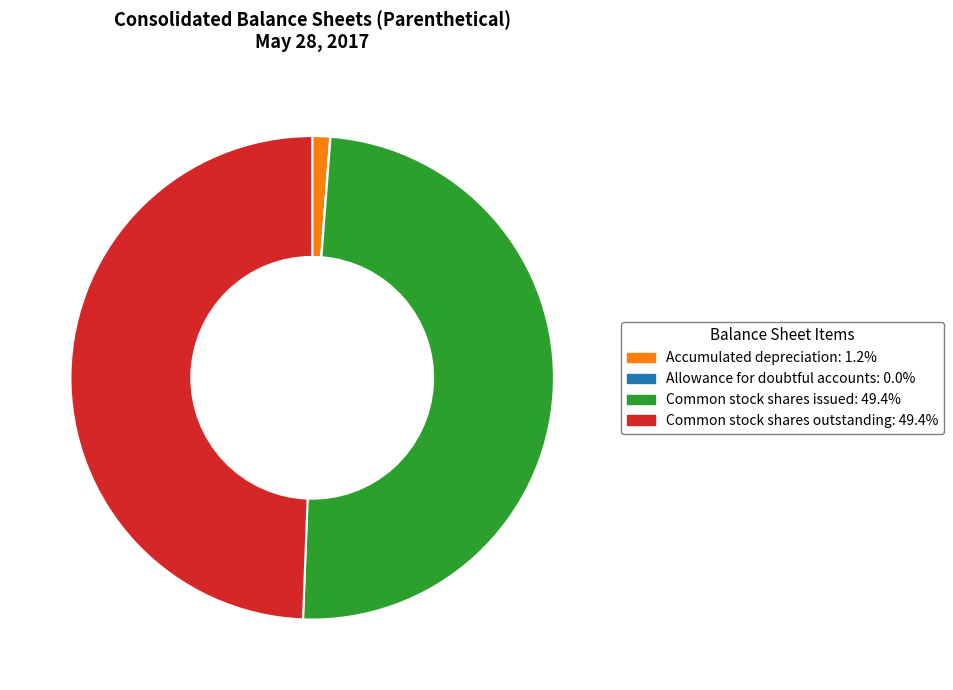

Approximately how many times larger is the value at Common stock shares issued compared to Accumulated depreciation?

41.4